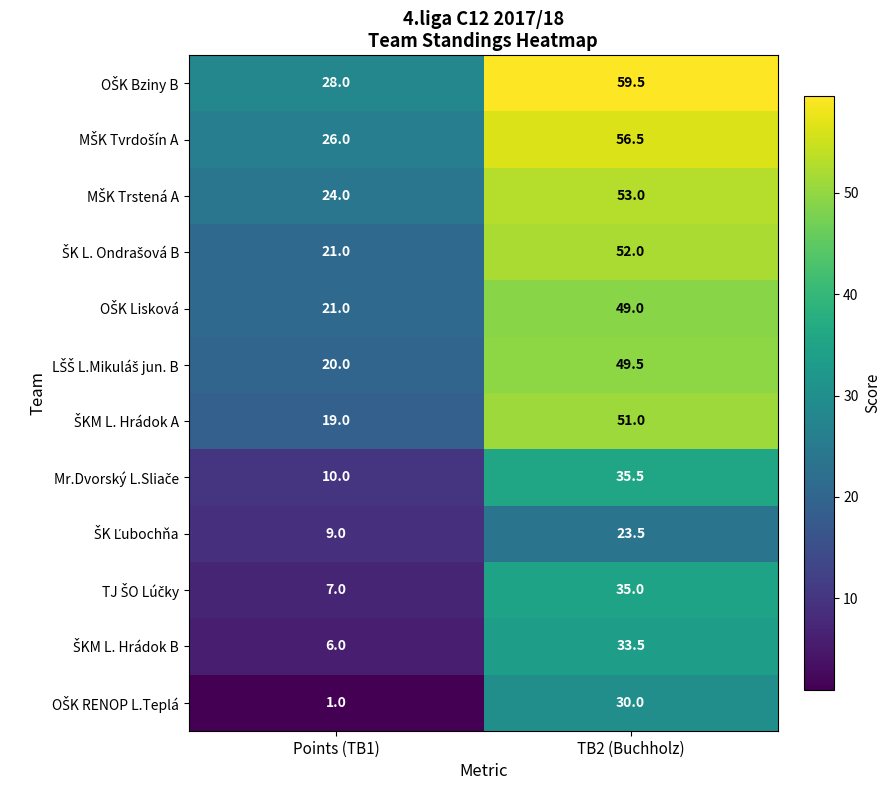

What is the maximum value shown in the chart?

59.5